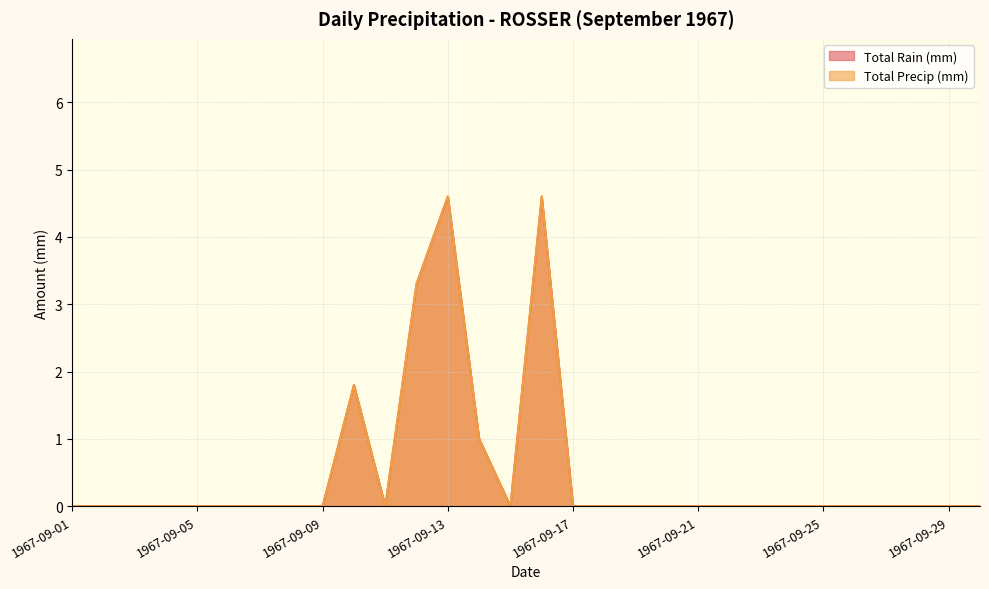

List the series in order of their peak value, lowest first.

Total Rain (mm), Total Precip (mm)